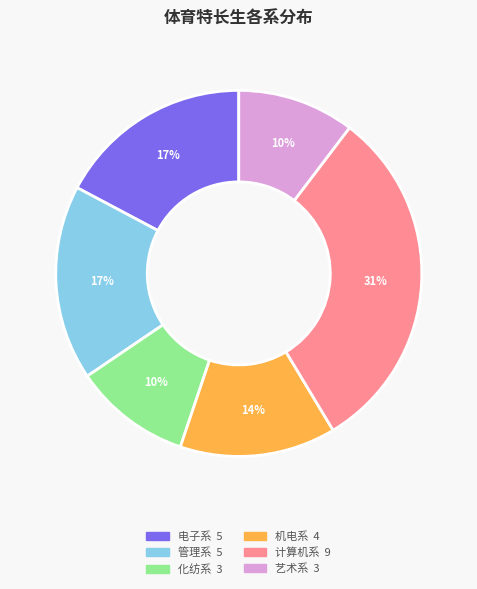

Is it true that 计算机系 is 18% of the pie?

False